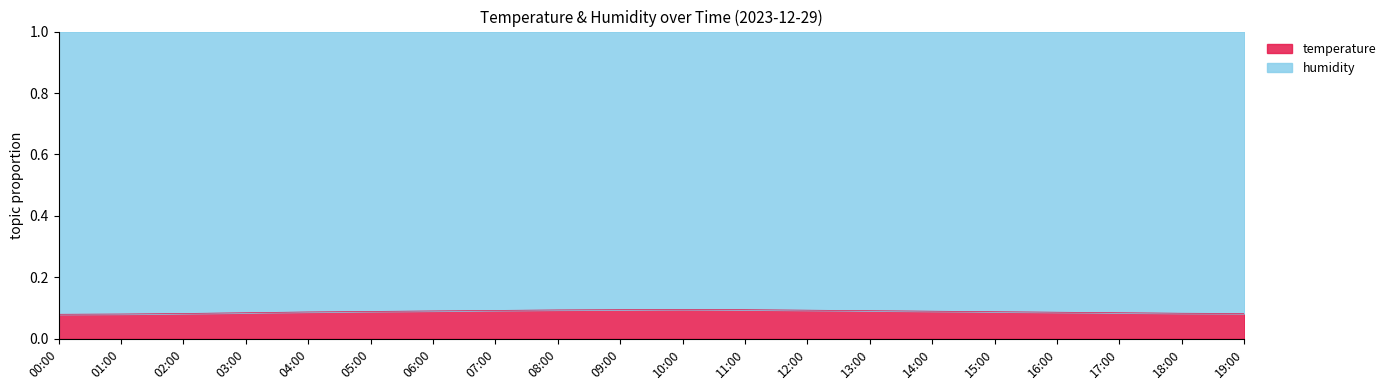

The chart shows a value of 0.1 at 02:00. True or false?

True